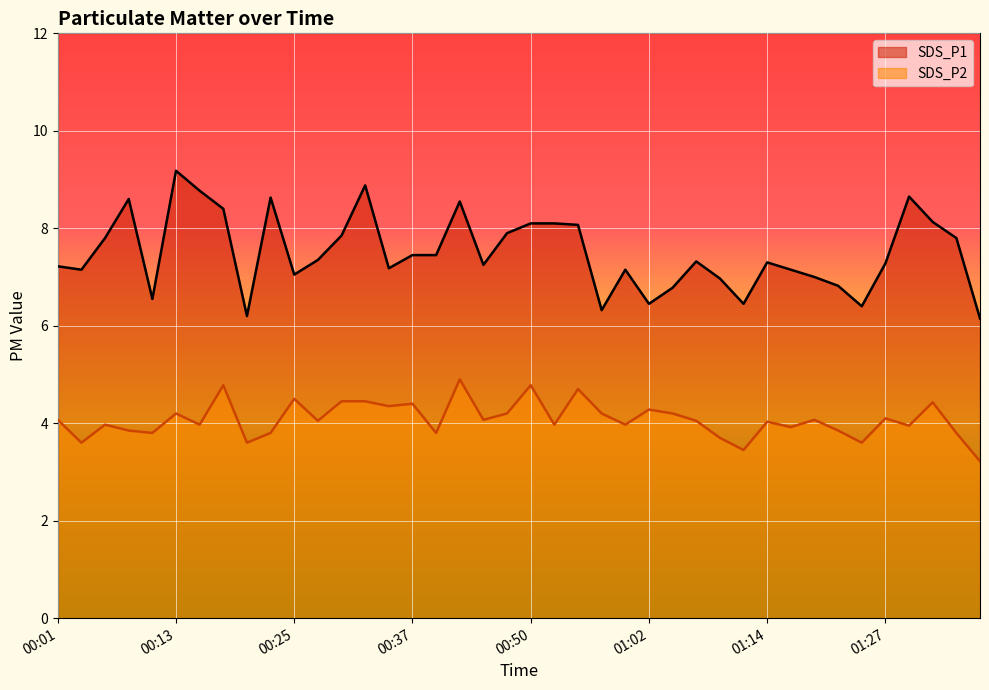

Which series has the widest spread of values?

SDS_P1